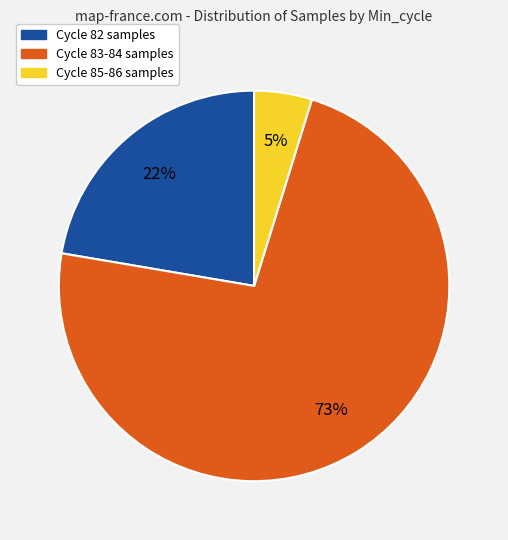

Is there any slice that represents more than half of the pie?

Yes